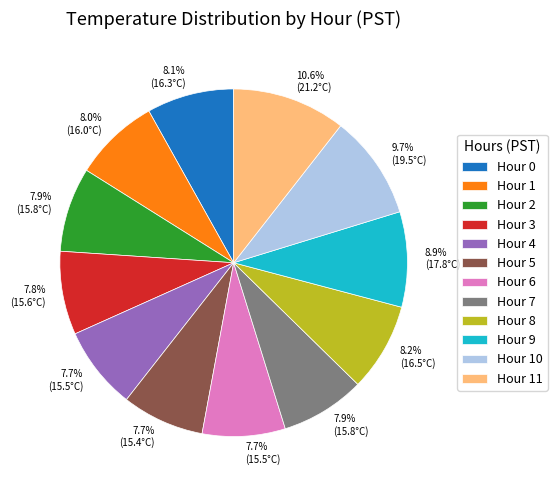

Is there any slice that represents more than half of the pie?

No